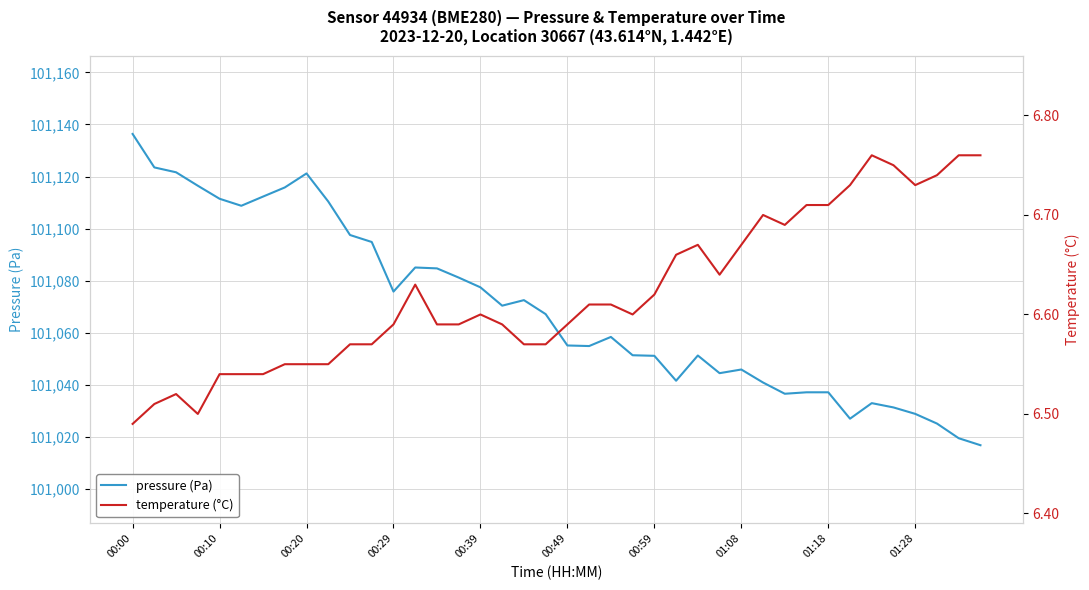

What is the sum of all temperature (°C) values?

264.9